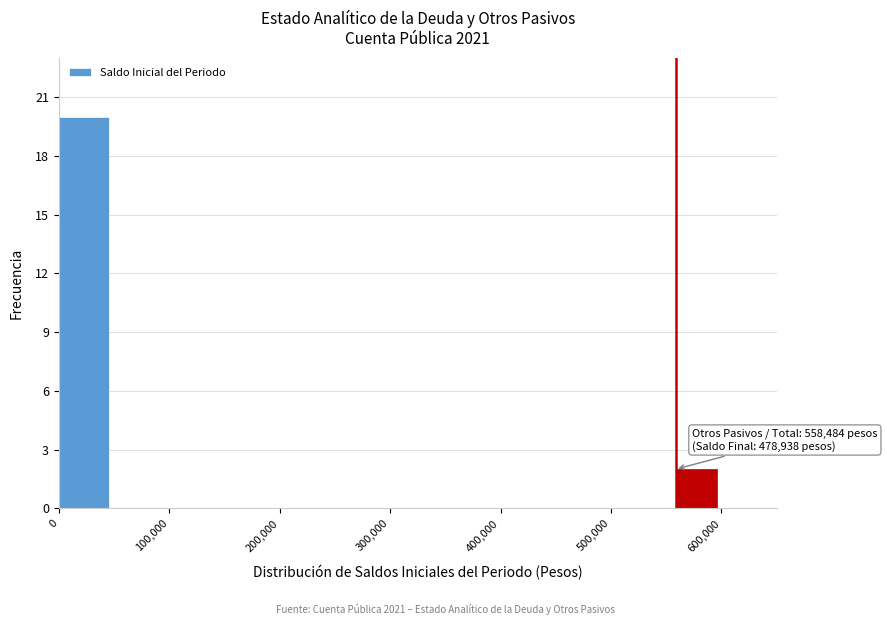

Over which range of the x-axis is the bar tallest?

0 to 50000